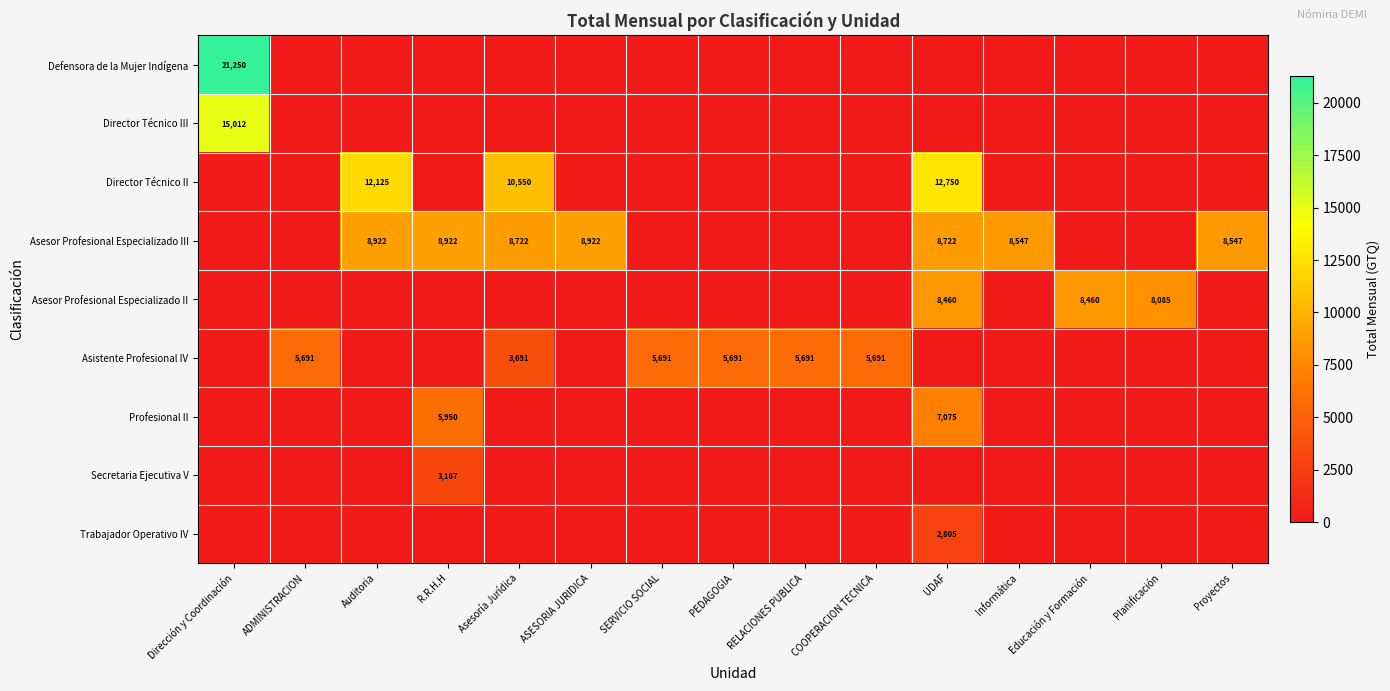

The Asesor Profesional Especializado III series shows 15326 at R.R.H.H. True or false?

False